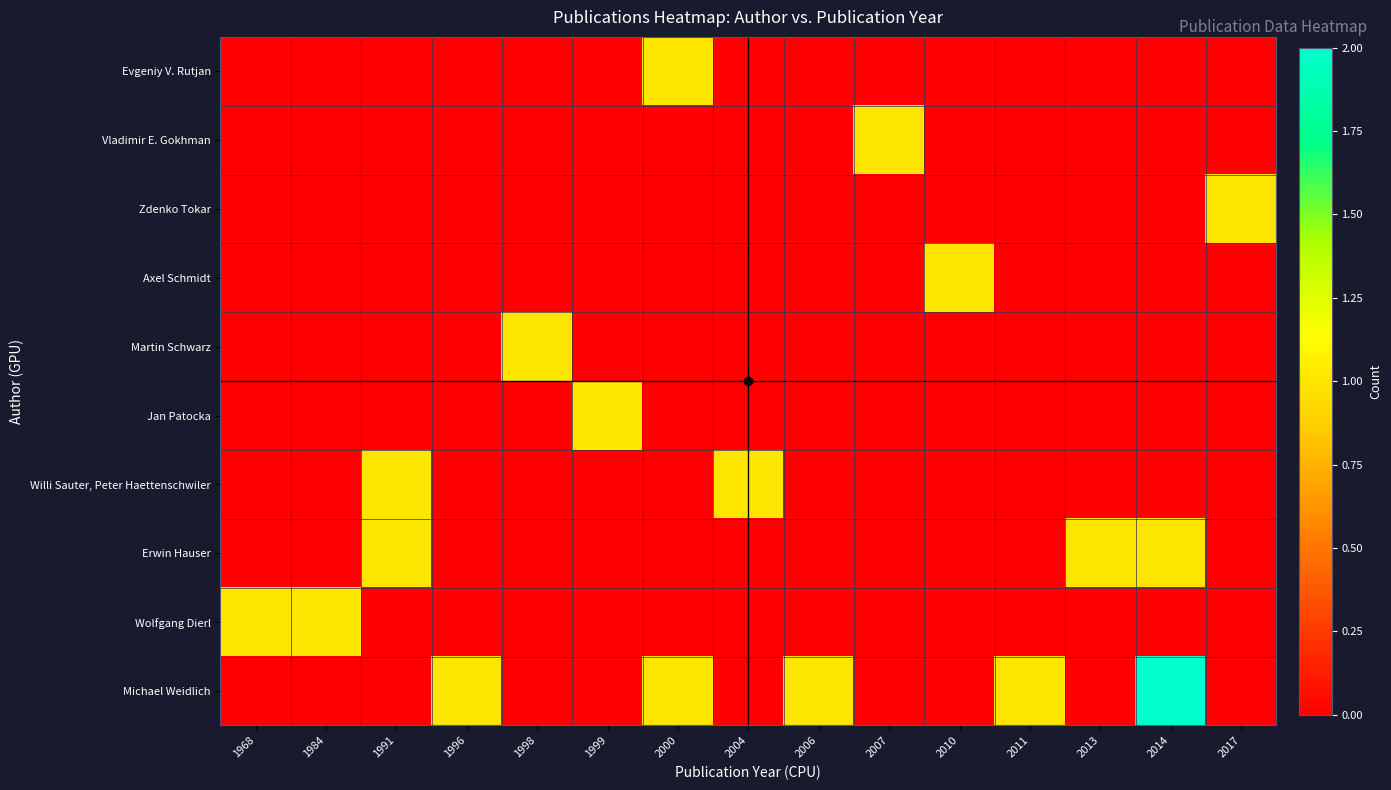

At which category is the sum across all series the highest?

2014